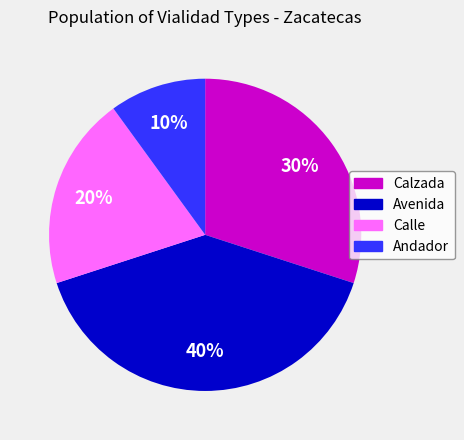

What is the largest slice in the pie chart?

Avenida